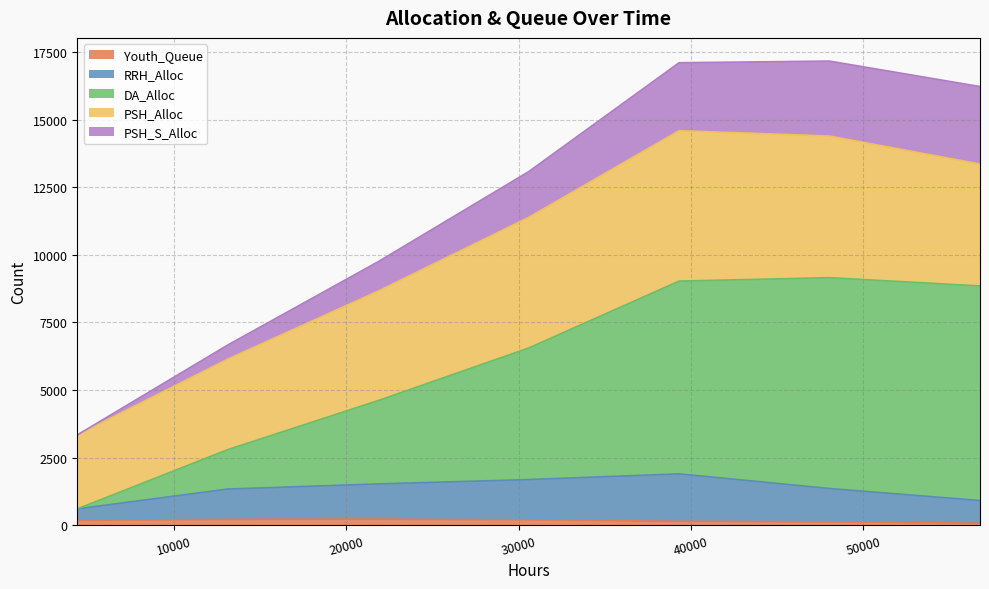

What is the sum of the DA_Alloc values at 4368 and 48048?

9761